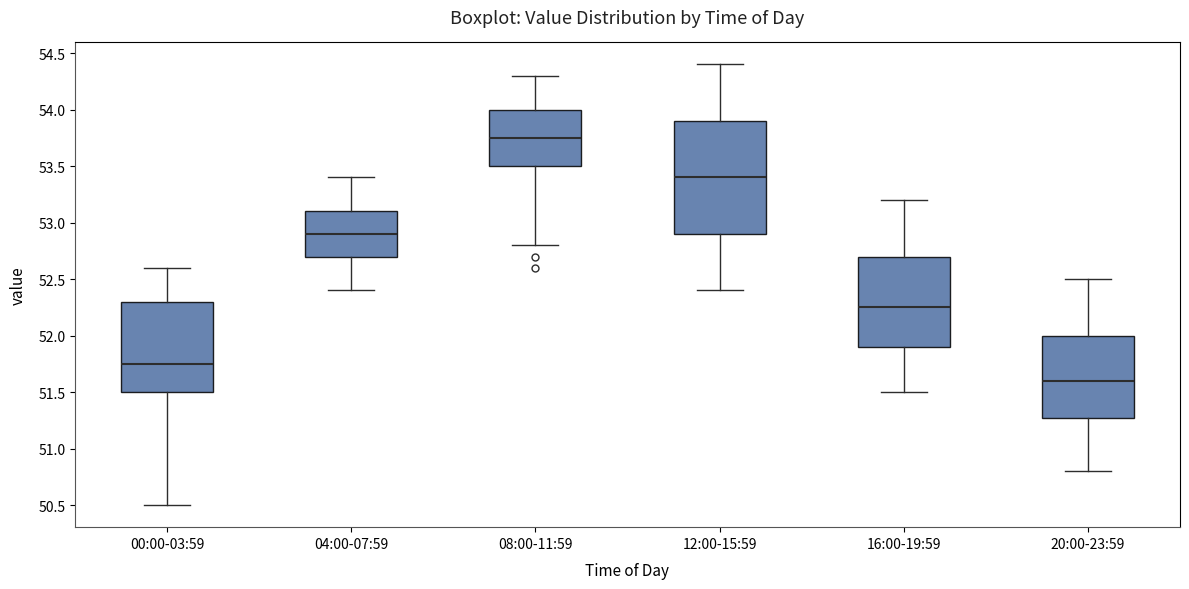

Which box is the tallest, from its lower edge to its upper edge?

12:00-15:59